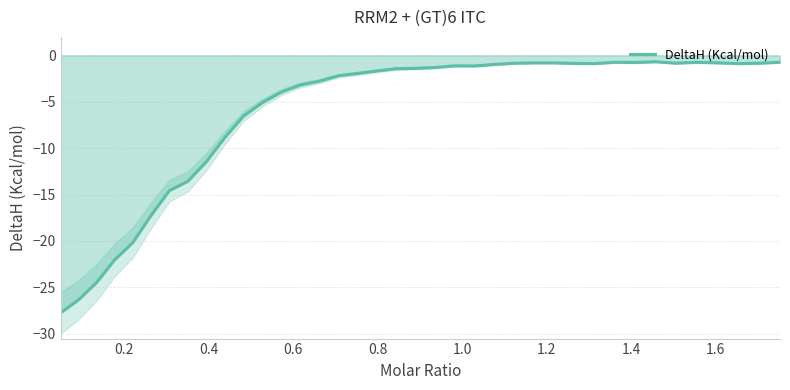

What is the maximum value for DeltaH (Kcal/mol)?

-0.7